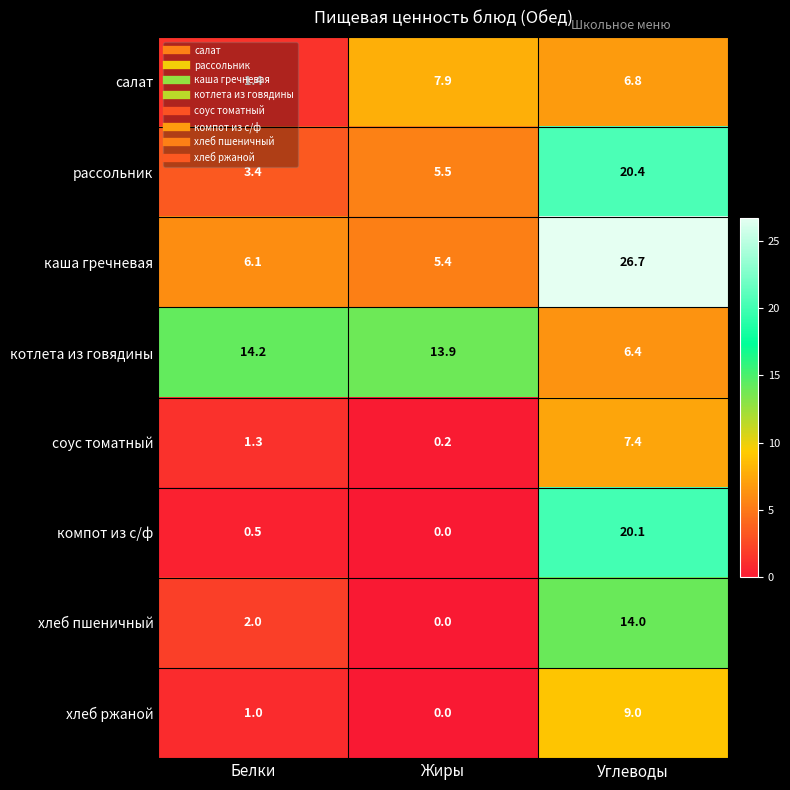

The компот из с/ф series shows 20.1 at Углеводы. True or false?

True